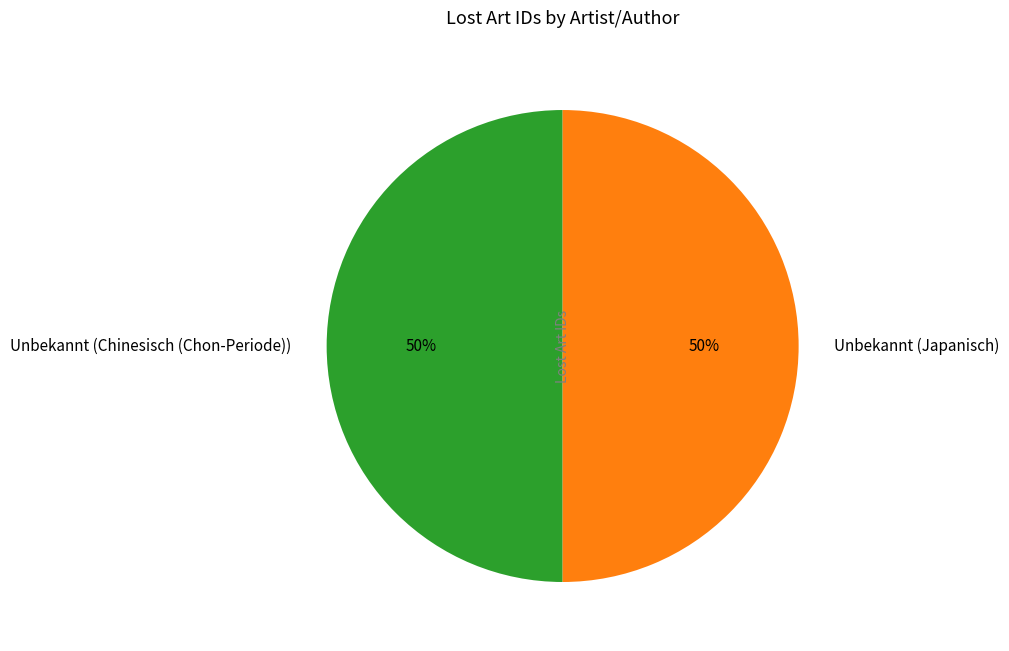

Is it true that Unbekannt (Chinesisch (Chon-Periode)) is 60% of the pie?

False